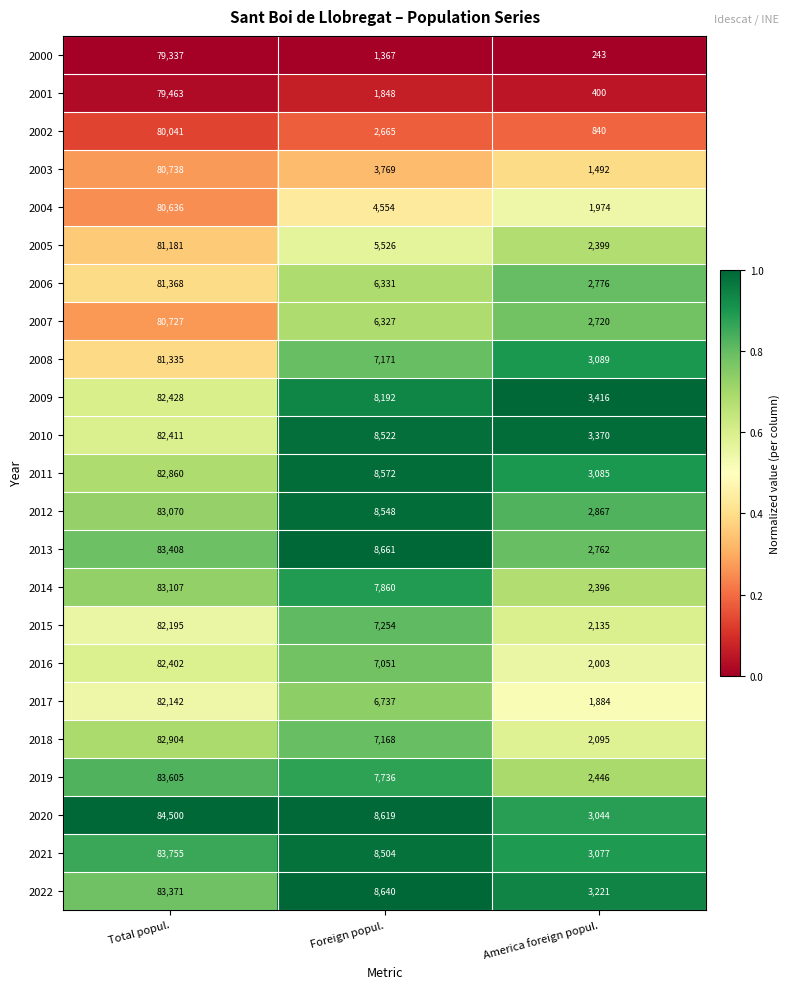

What is the total value across all series at Foreign popul.?

151622